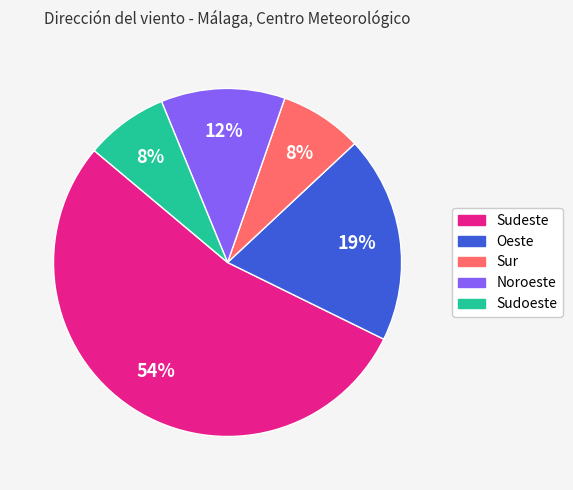

To the nearest percent, what is the combined percentage of Sur and Oeste?

27%